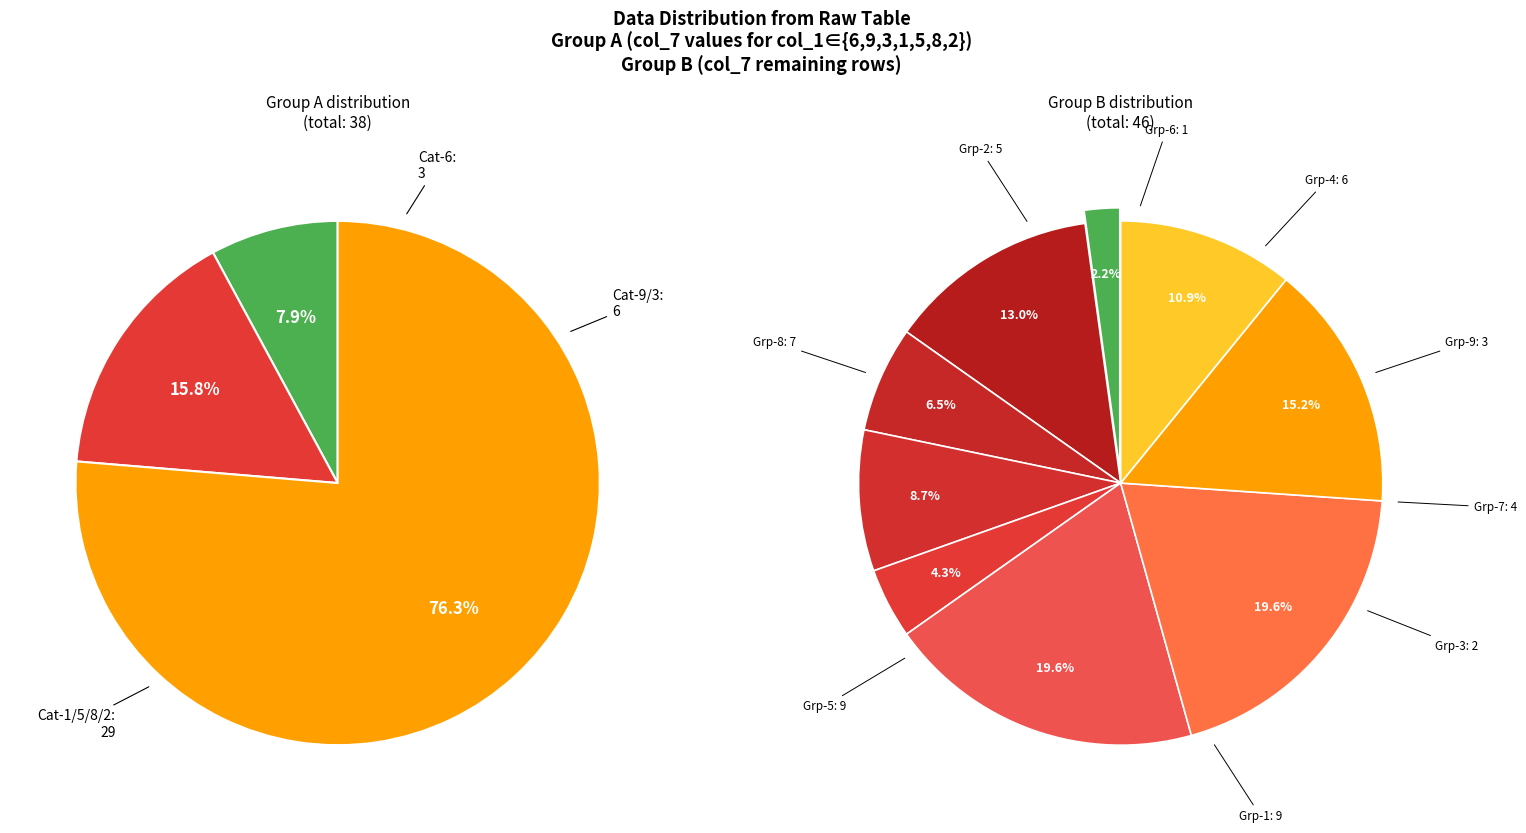

To the nearest percent, what portion does 5 represent?

11%